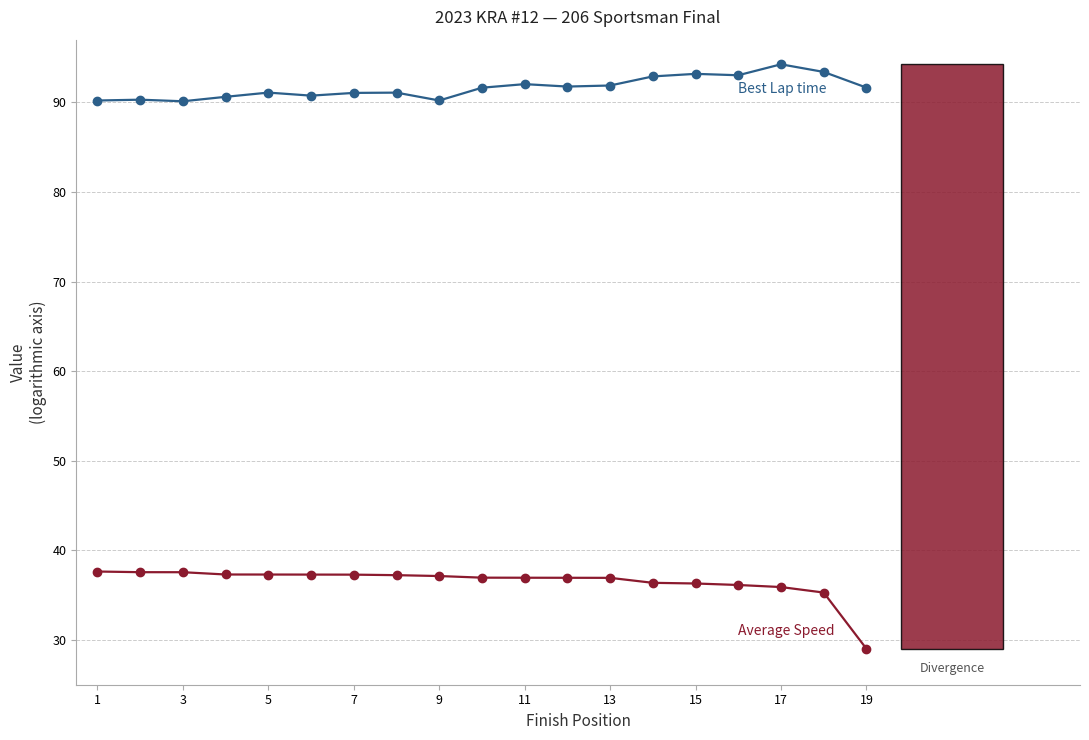

What is the smallest value displayed?

29.0